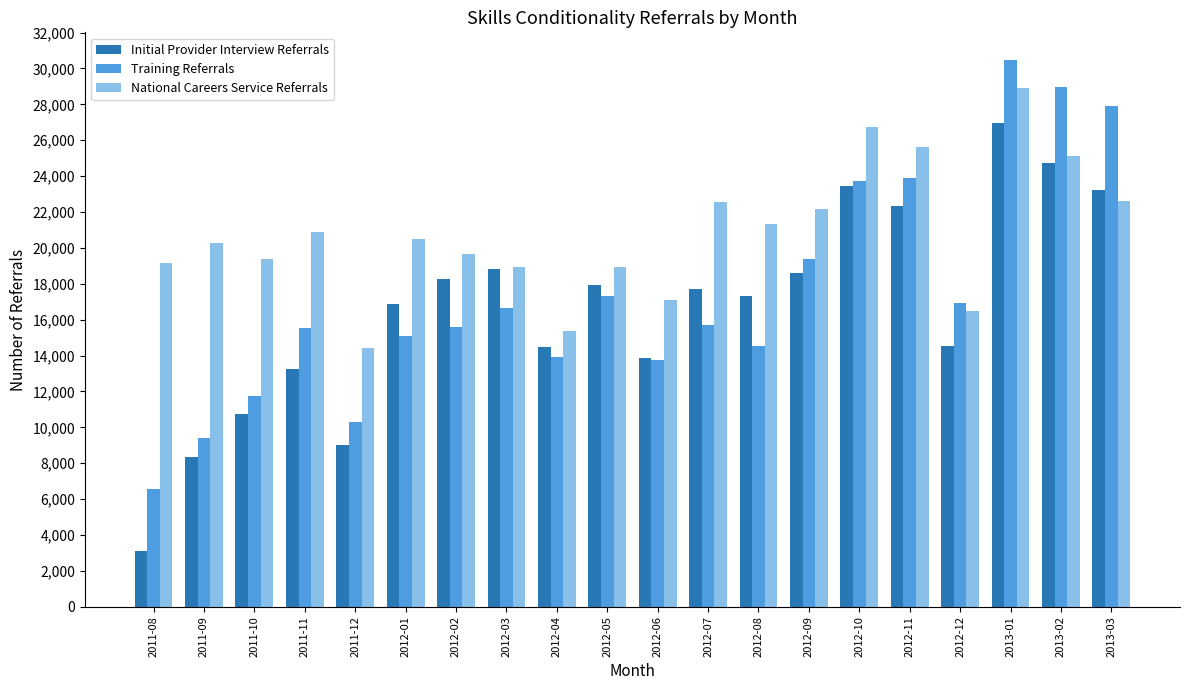

Read the National Careers Service Referrals value at 2013-01.

28920